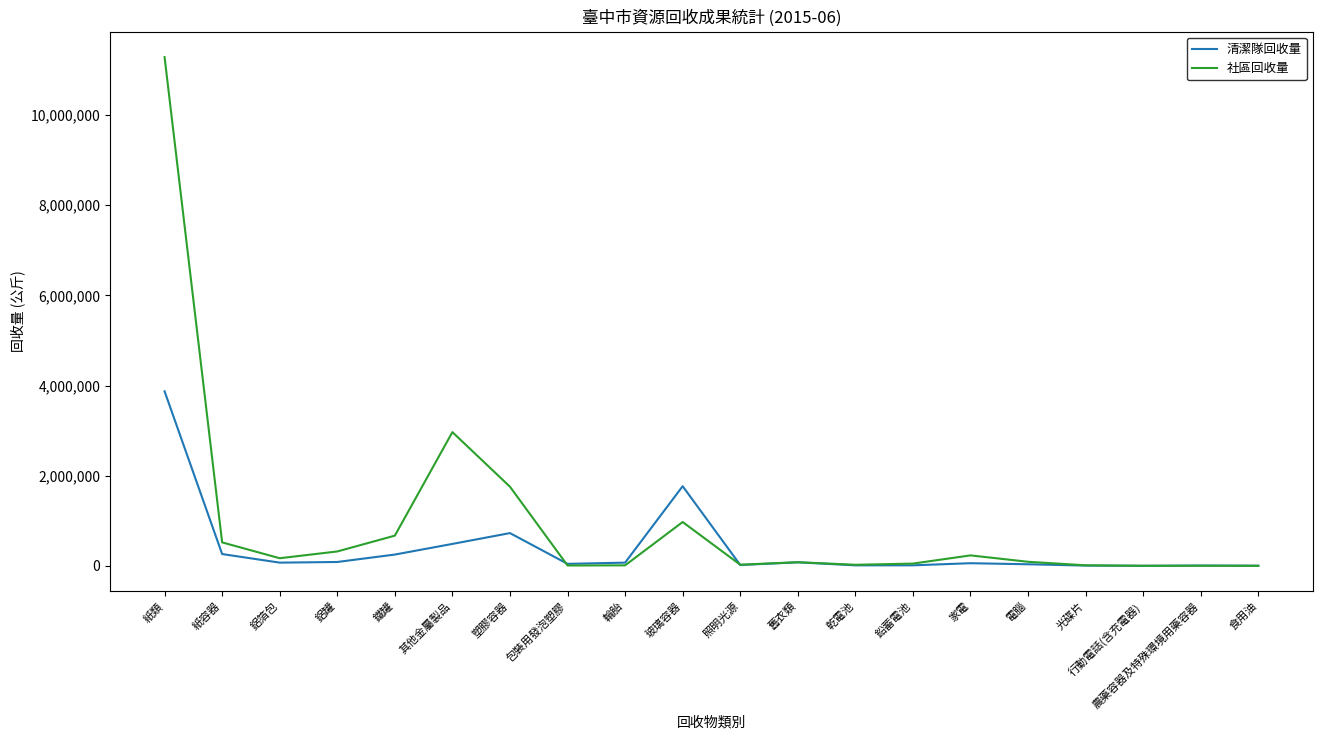

What position from the left is 包裝用發泡塑膠?

8